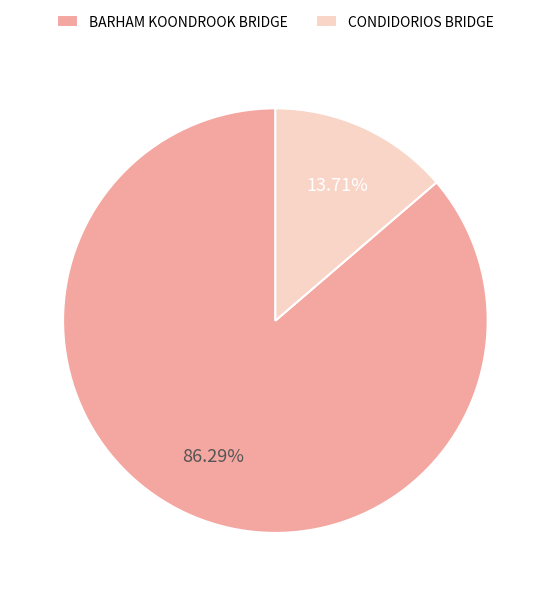

How many segments does this pie chart have?

2